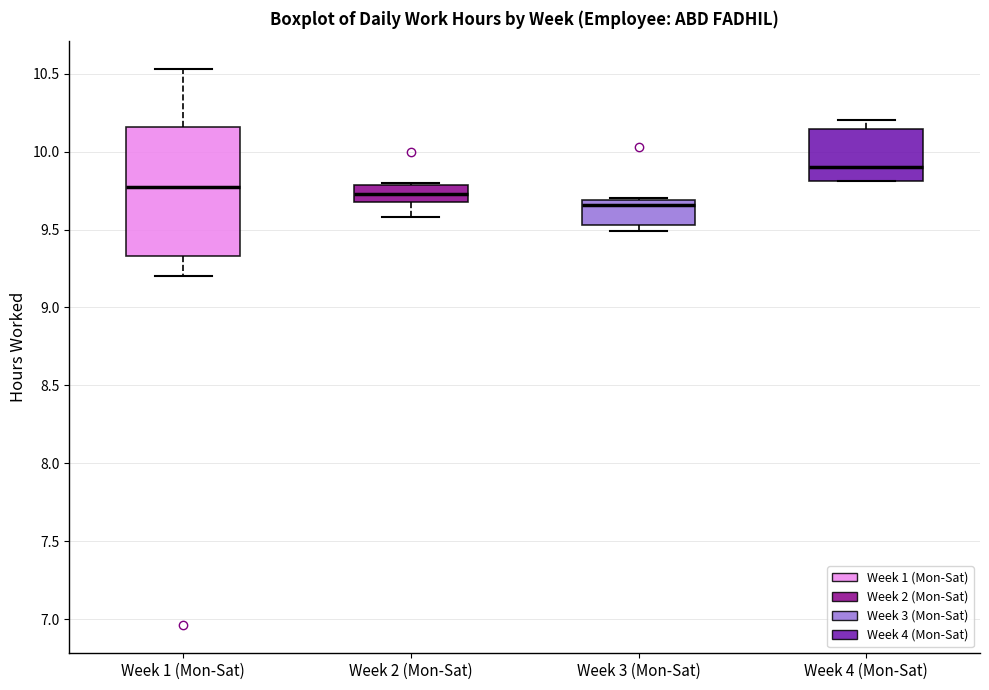

Where is the upper edge of the box for Week 1 (Mon-Sat) on the y-axis? The values are not printed on the chart, so give them approximately, as read against the axis.

10.15